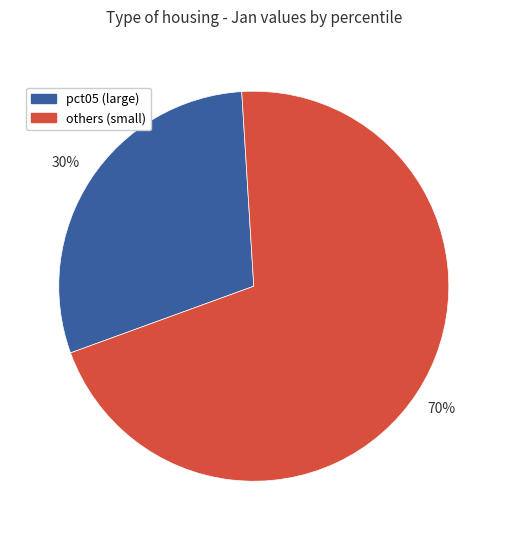

To the nearest percent, what is the combined percentage of pct05 (large) and others (small)?

100%